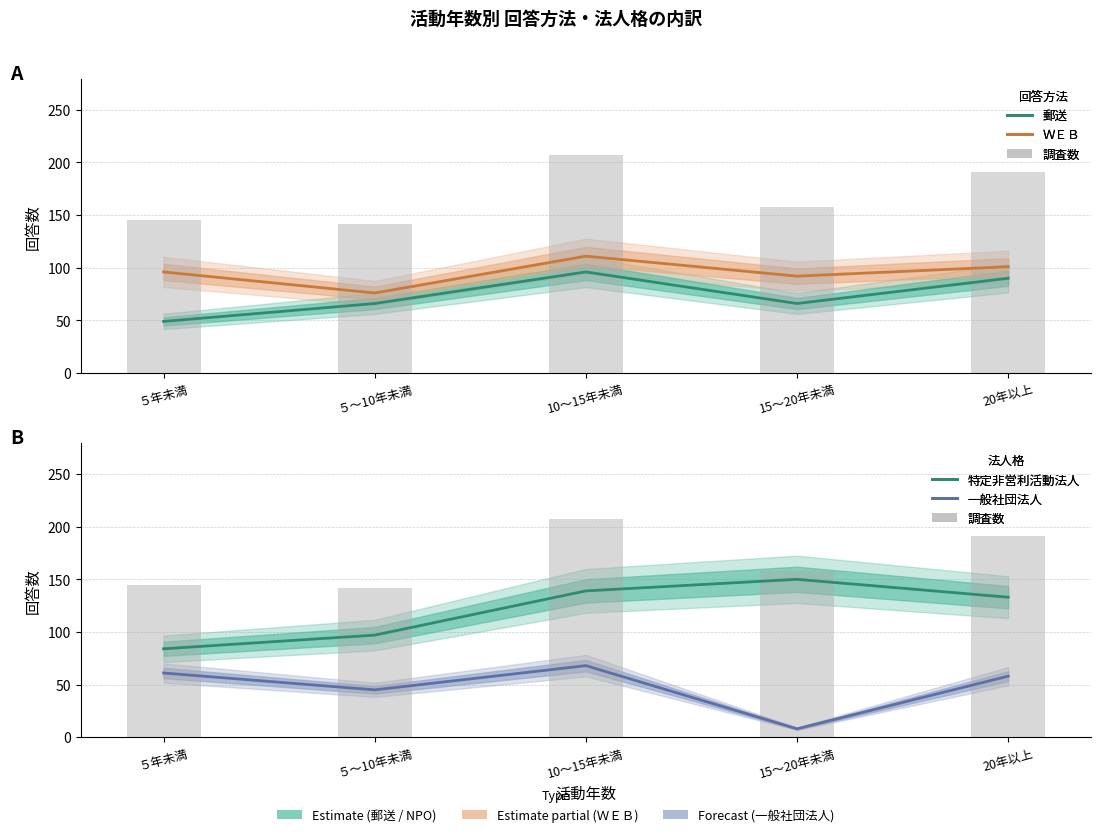

Does the chart contain stacked bars?

No